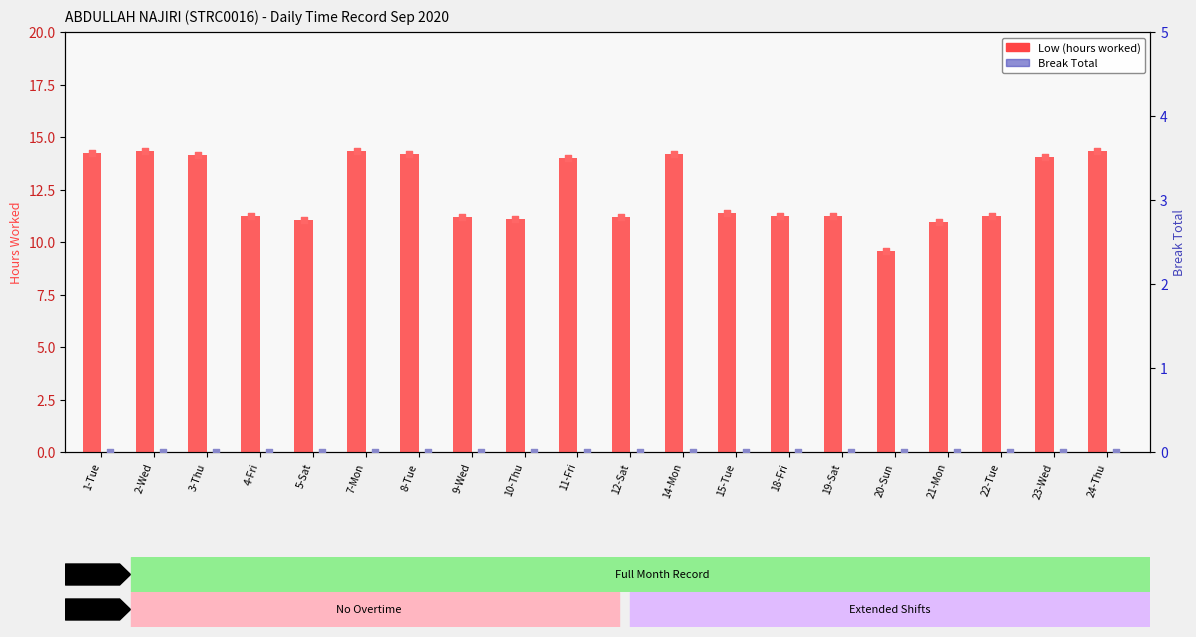

Which series reaches the minimum Y coordinate?

Break Total